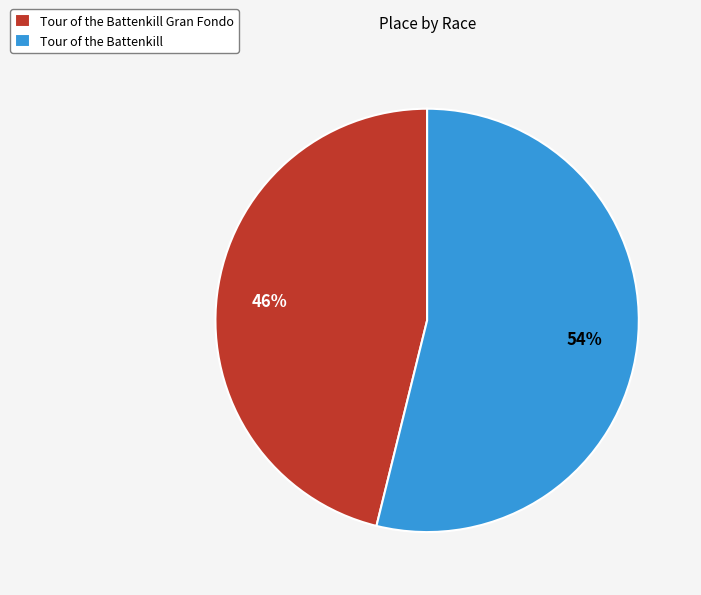

Combined, do Tour of the Battenkill Gran Fondo and Tour of the Battenkill account for over 50%?

Yes